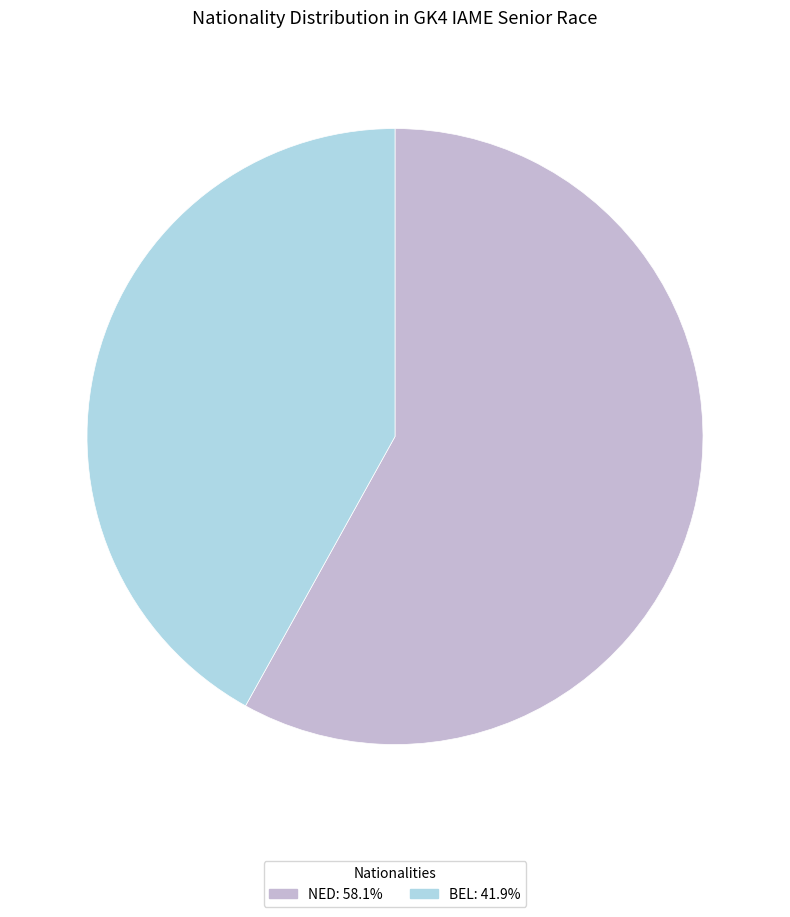

Rank the categories by value from lowest to highest.

BEL, NED